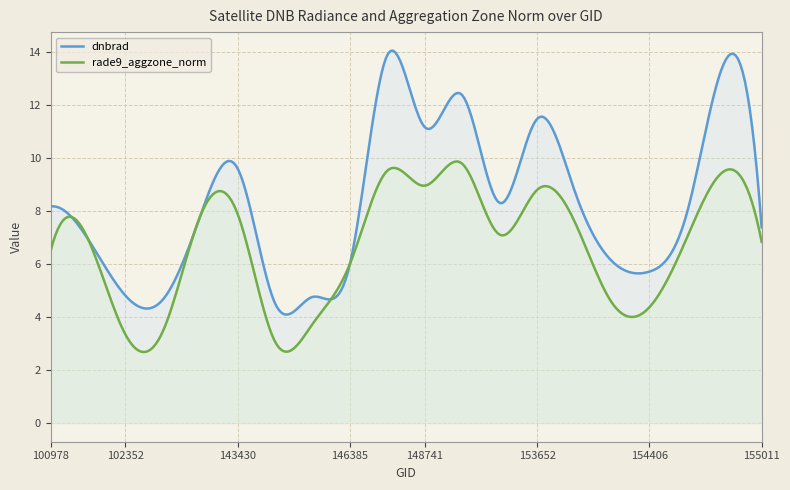

At which label does rade9_aggzone_norm reach its minimum?

145229